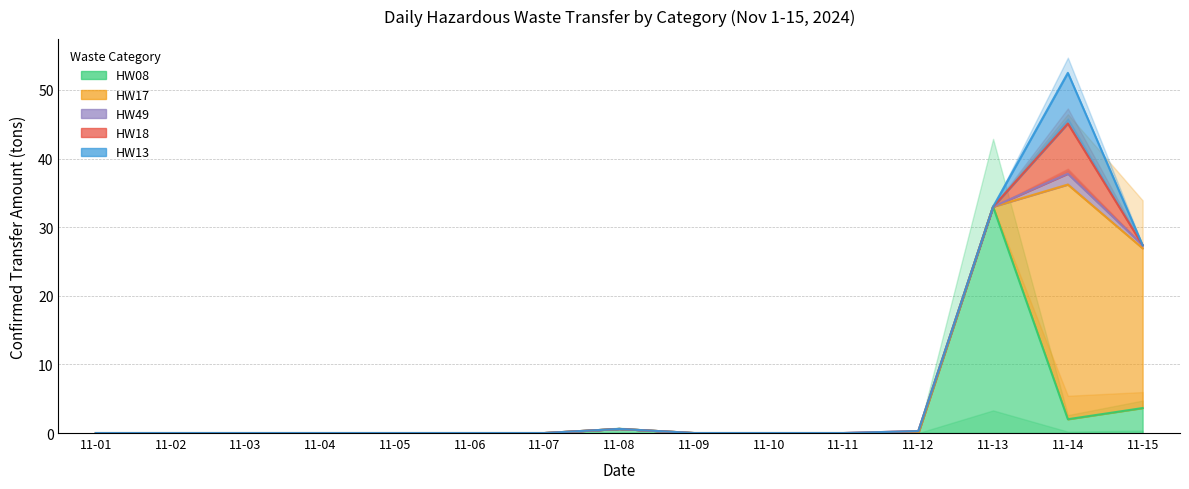

What are all the series names shown in the legend?

HW08, HW17, HW49, HW18, HW13